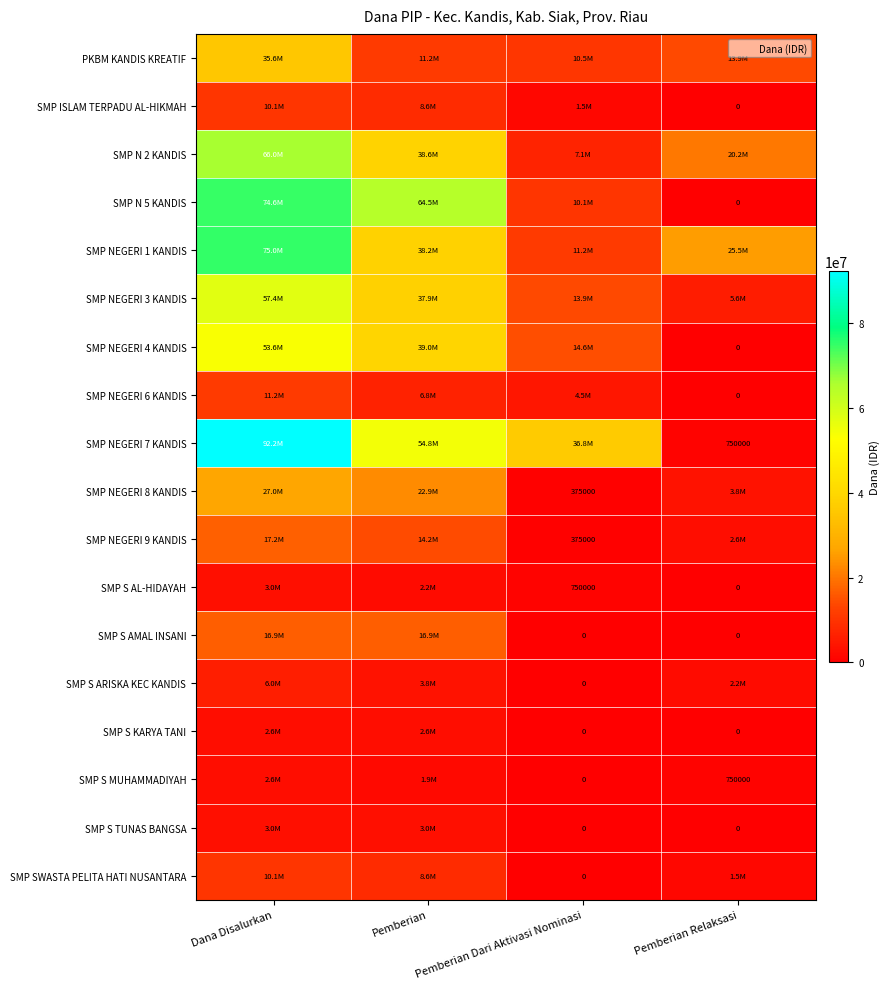

Is it true that SMP NEGERI 9 KANDIS equals 489280 at Pemberian Dari Aktivasi Nominasi?

False